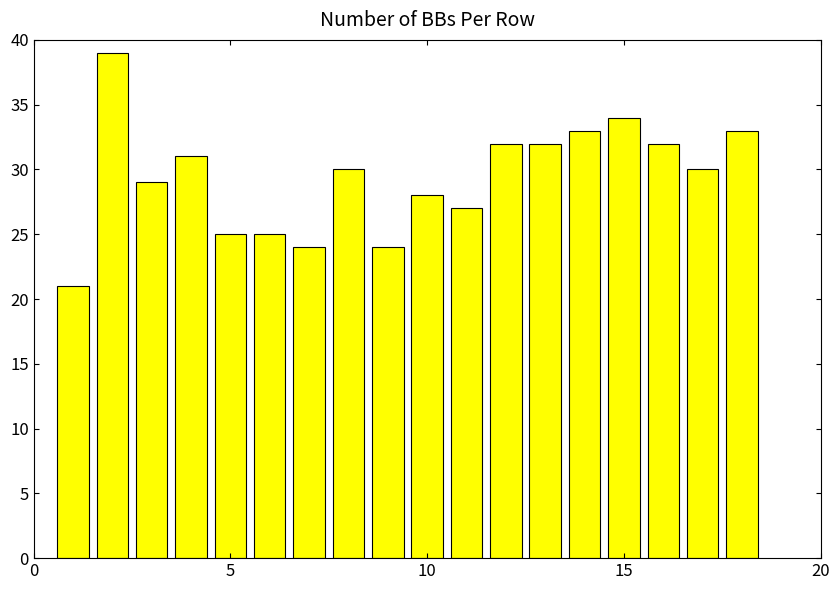

What is the smallest value displayed?

21